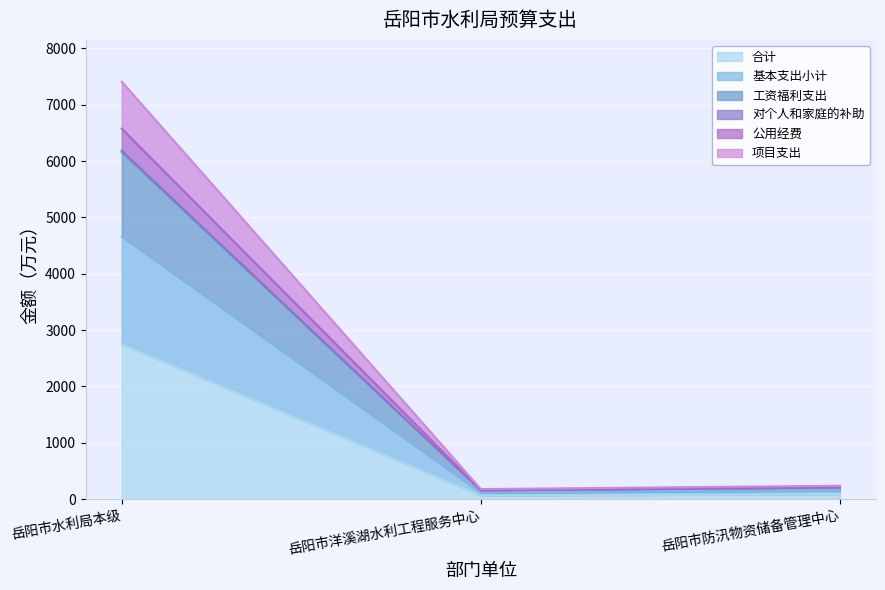

Rank the categories by 基本支出小计 value from lowest to highest.

岳阳市洋溪湖水利工程服务中心, 岳阳市防汛物资储备管理中心, 岳阳市水利局本级